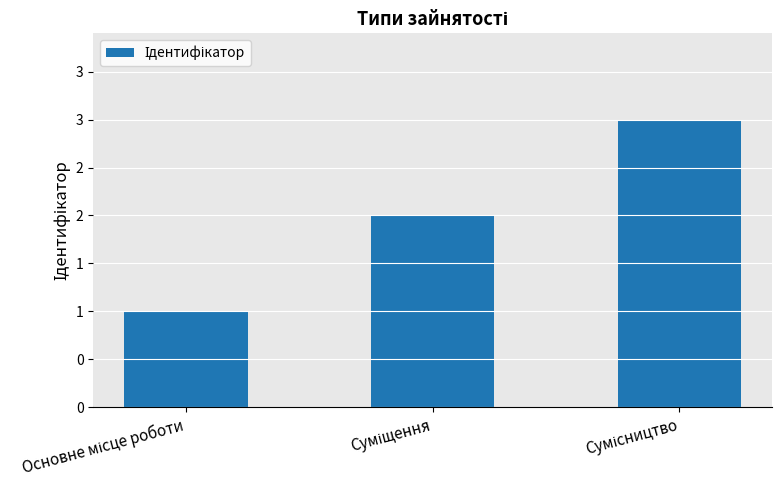

Is it true that the value at Суміщення is 3?

False